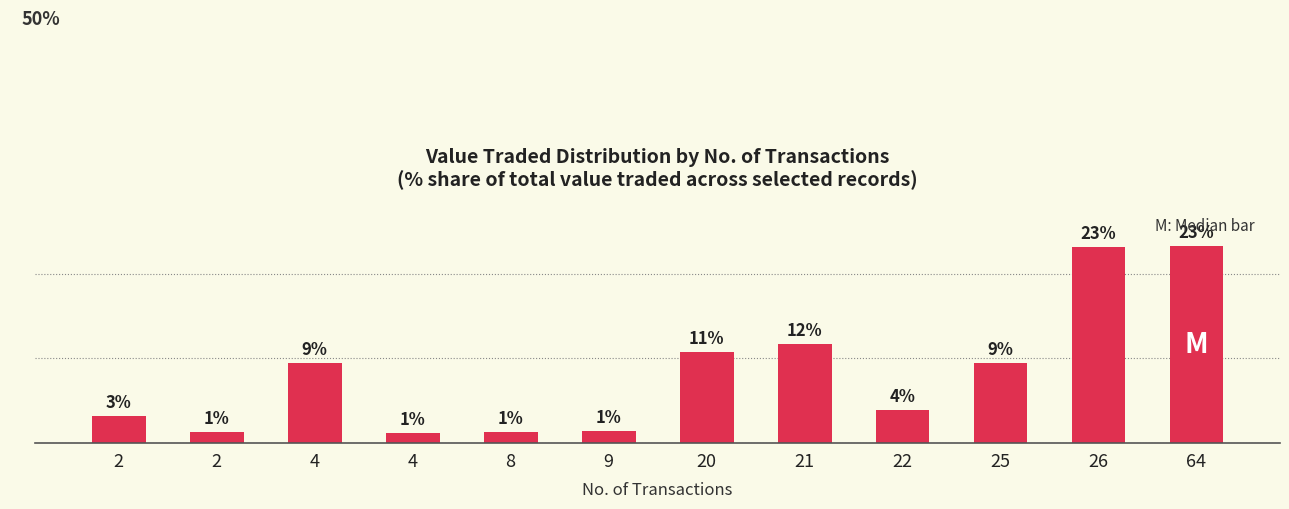

How many bars are there in total?

12